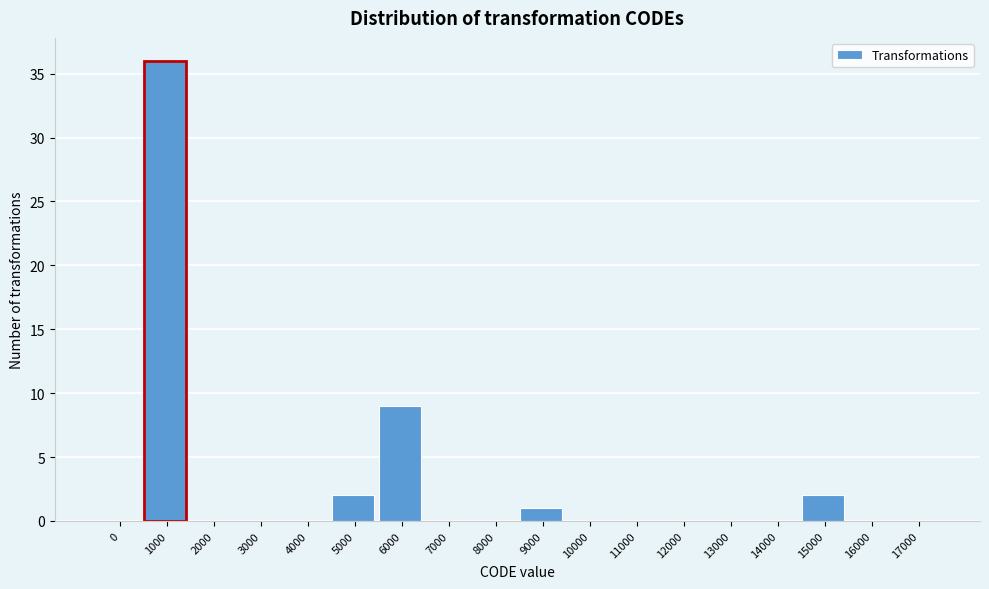

Reading left to right, list all the values displayed in this chart.

0=0	1000=36	2000=0	3000=0	4000=0	5000=2	6000=9	7000=0	8000=0	9000=1	10000=0	11000=0	12000=0	13000=0	14000=0	15000=2	16000=0	17000=0